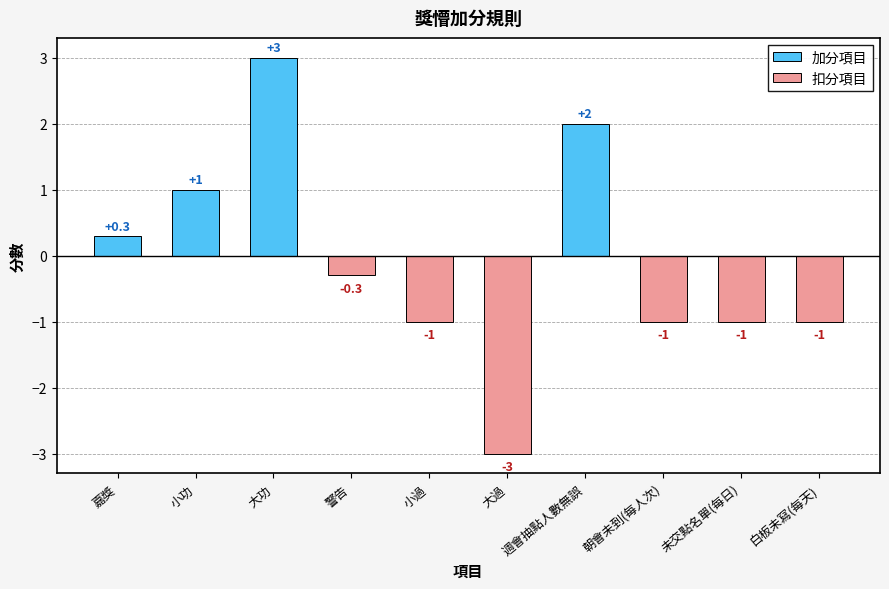

Which series has the largest total across all categories?

加分項目